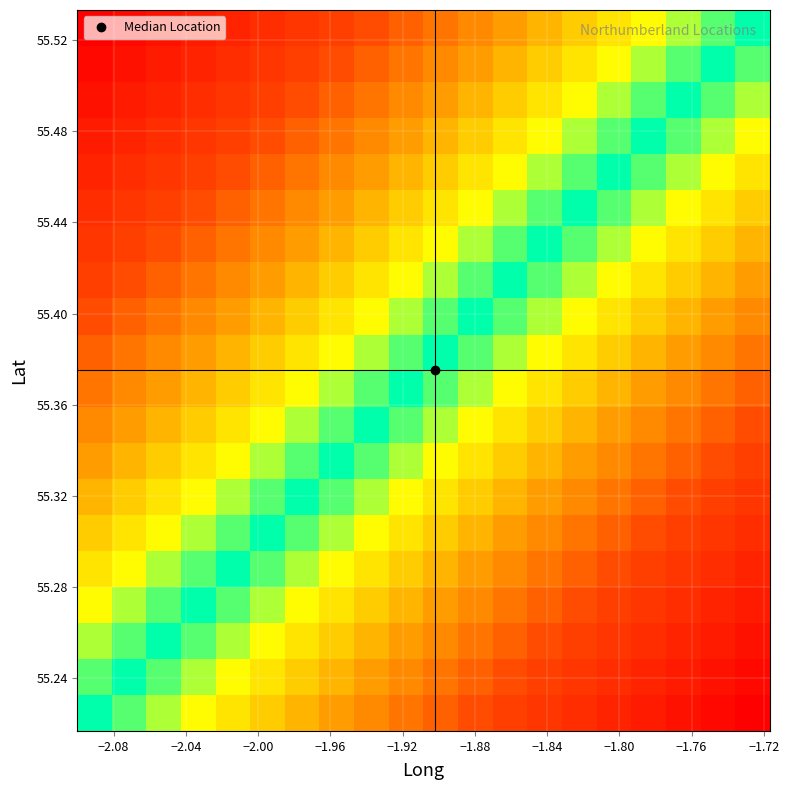

Count the number of data series in this chart.

20